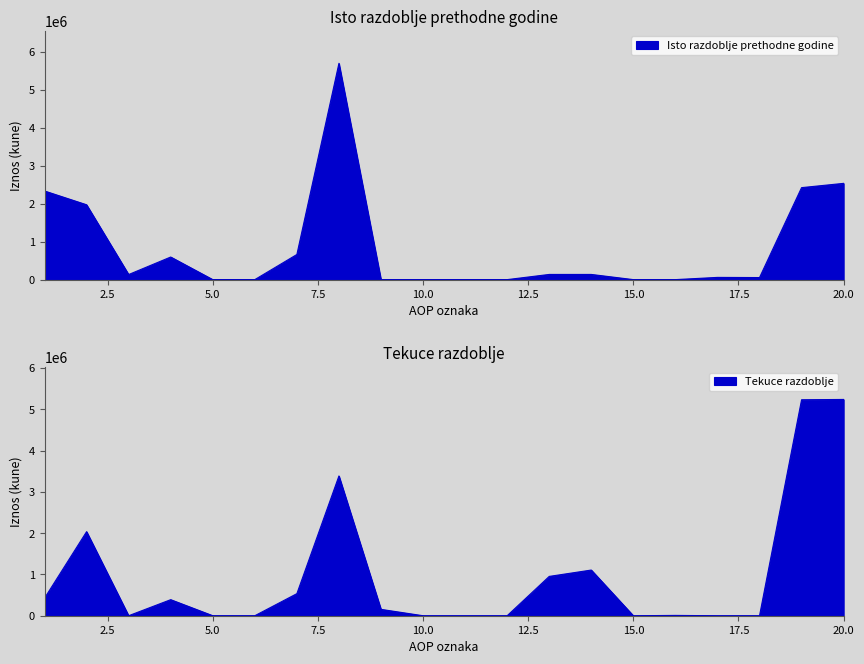

Where is the first local minimum for Tekuce razdoblje?

3